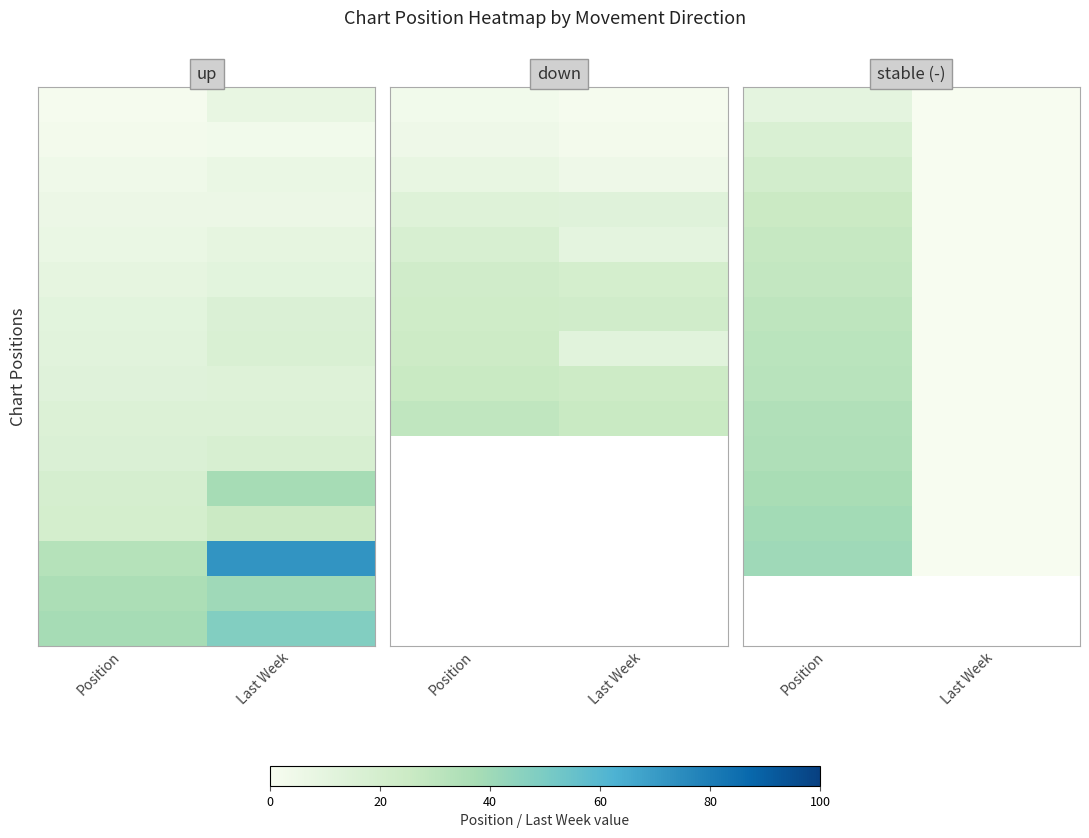

At how many categories does at least one series exceed 22?

1